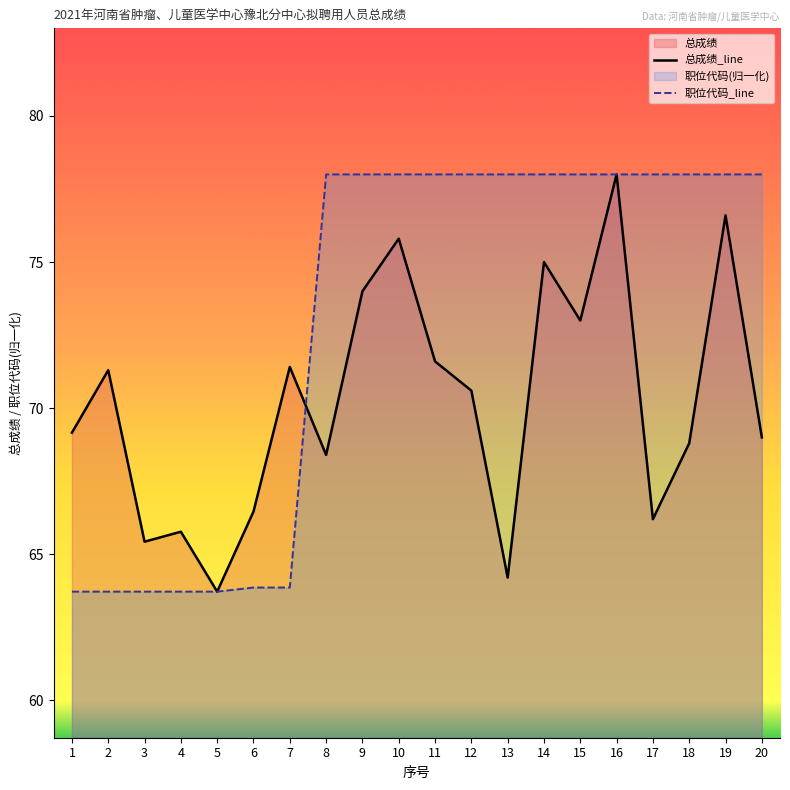

The 职位代码_line series shows 42.8 at 7. True or false?

False